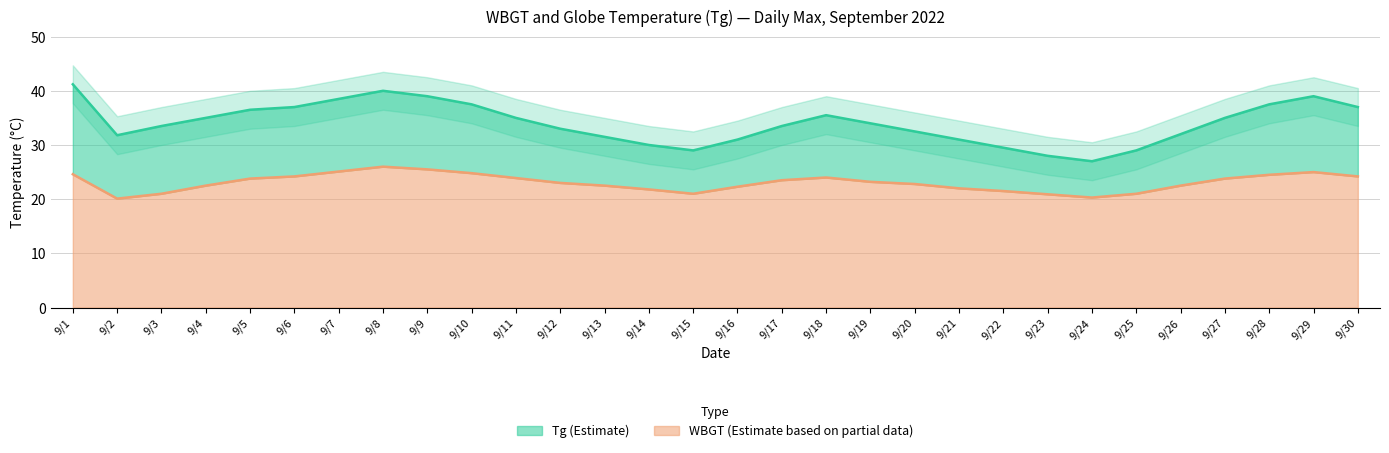

Rank the series by their average value, from highest to lowest.

Tg, WBGT